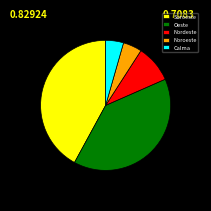

How many slices are in this pie chart?

5